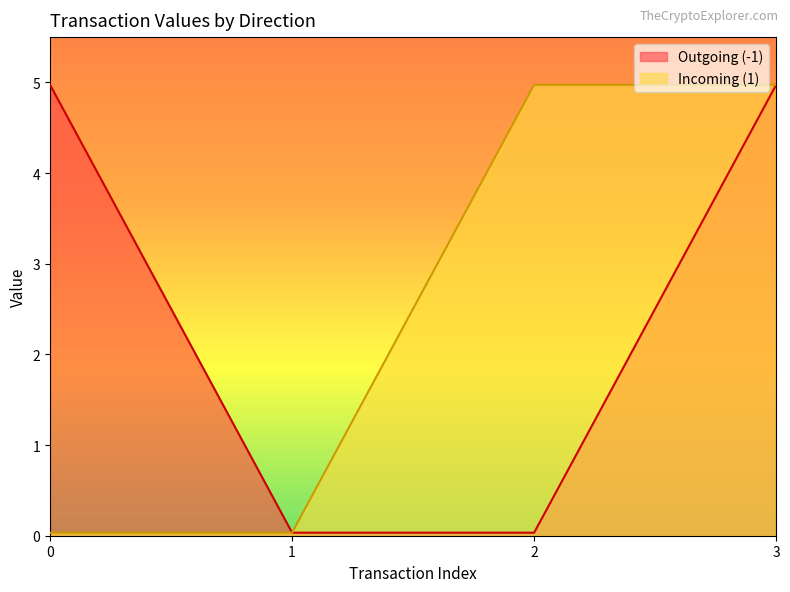

What is the approximate value of value at -1?

5.0